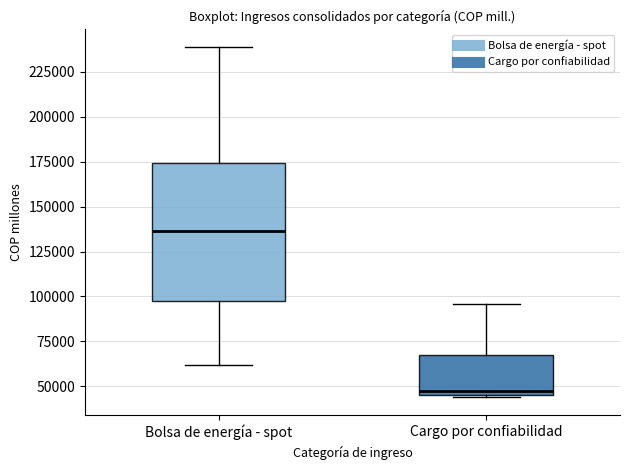

Where does the upper whisker of the box for Cargo por confiabilidad end on the y-axis? The values are not printed on the chart, so give them approximately, as read against the axis.

95000